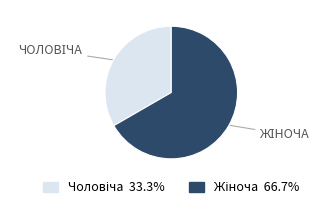

Does any single category account for the majority?

Yes